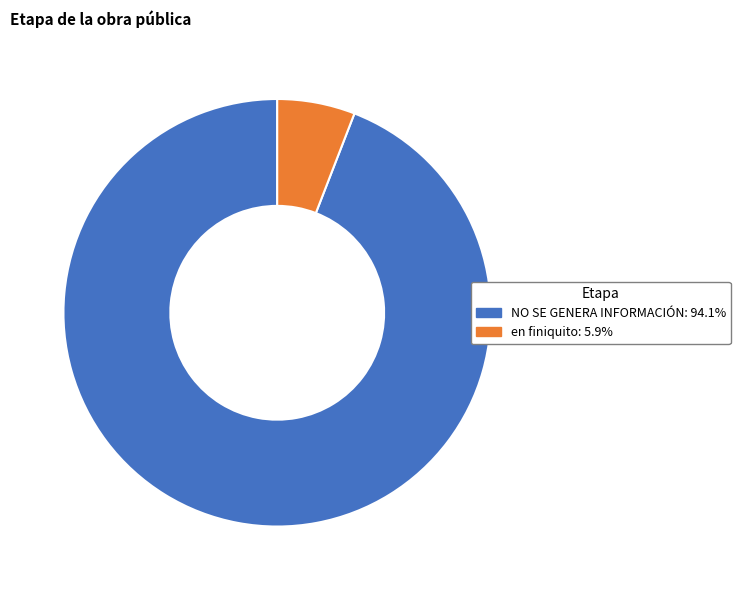

Does en finiquito: 5.9% account for over 50% of the chart?

No